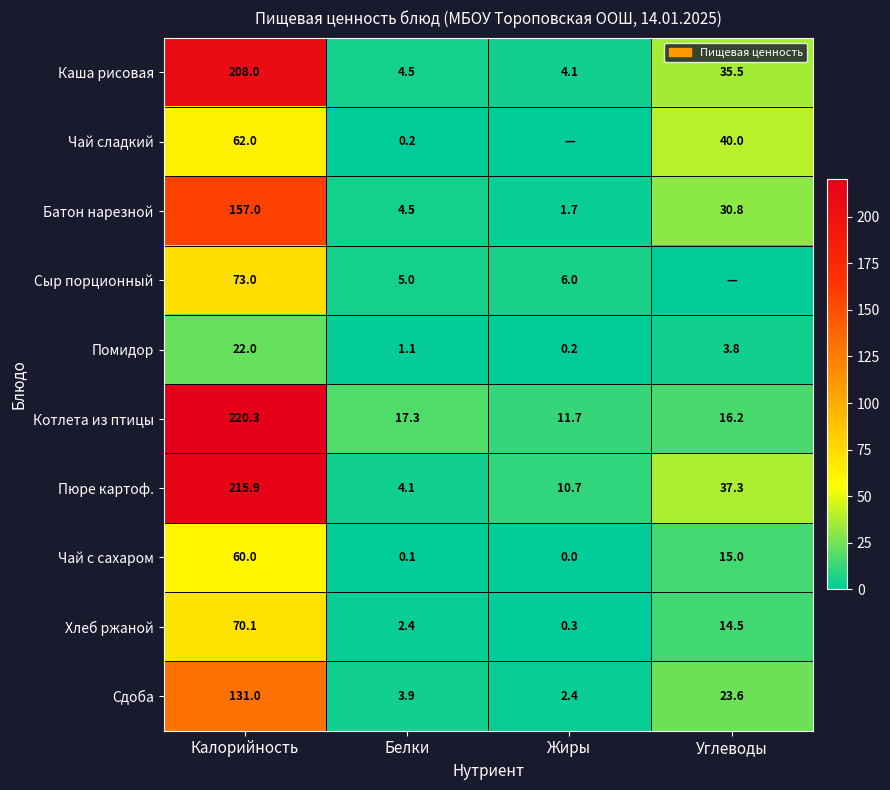

Rank the categories by Каша рисовая value from highest to lowest.

Калорийность, Углеводы, Белки, Жиры